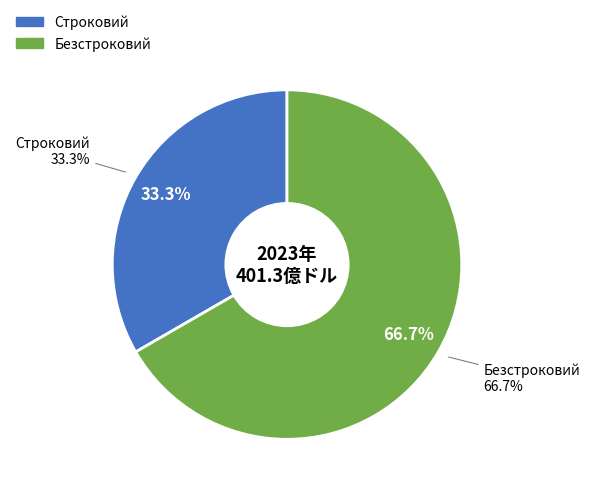

Which category accounts for the majority?

Безстроковий